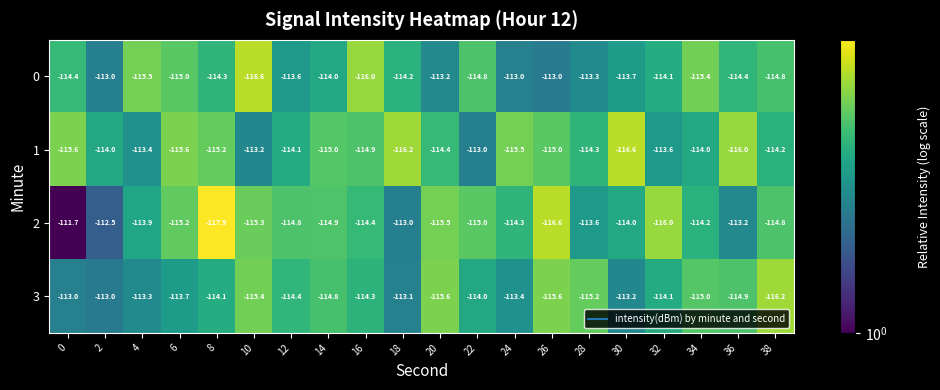

What is the difference between the maximum and minimum values in the 1 series?

3.6